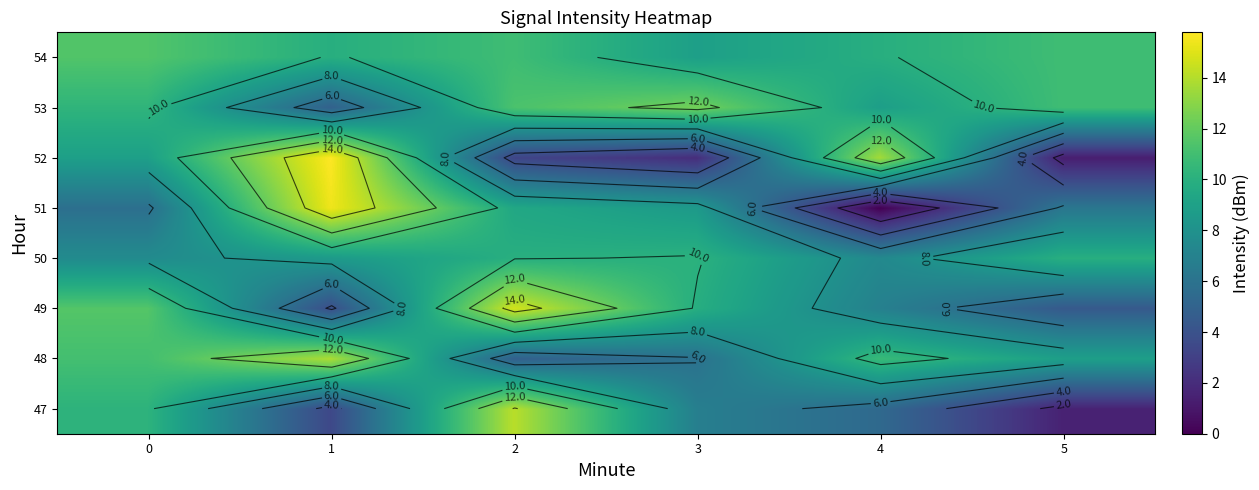

Between 4 and 3, which is larger?

3